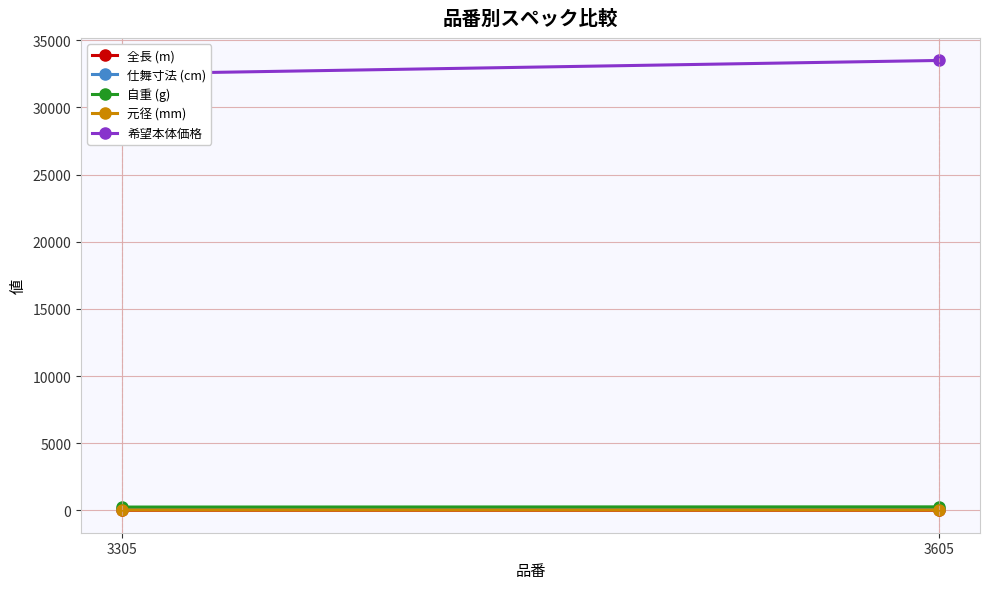

List the series in order of their peak value, highest first.

希望本体価格, 自重 (g), 仕舞寸法 (cm), 元径 (mm), 全長 (m)